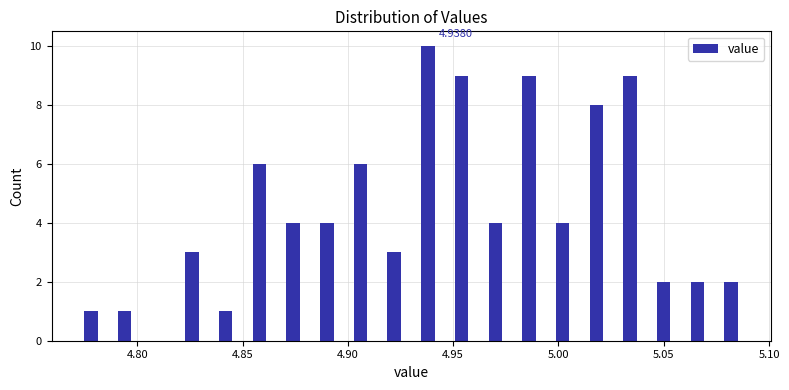

Read against the x-axis, roughly where is the centre of the tallest bar?

4.940